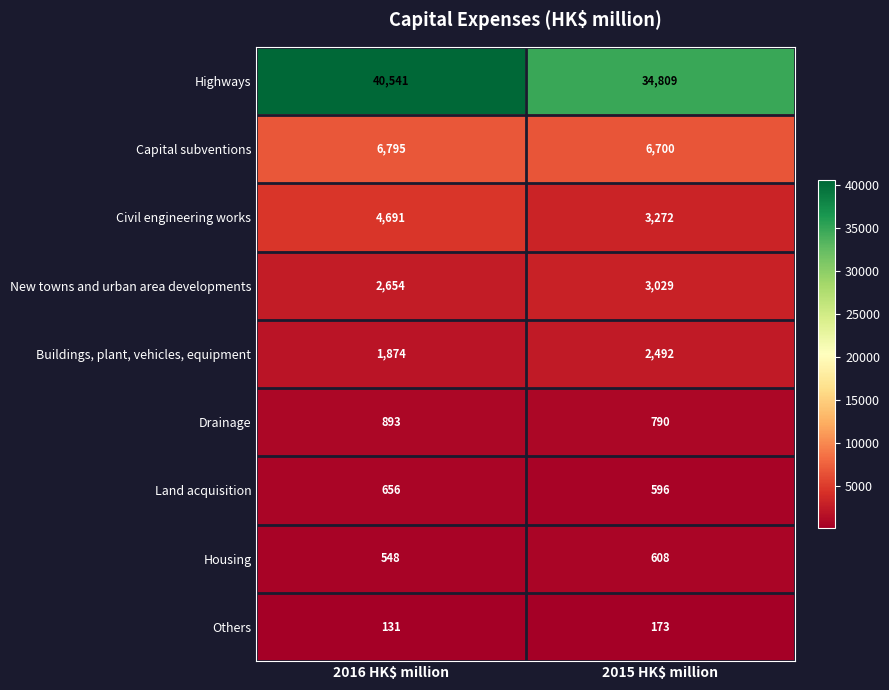

At how many categories does at least one series exceed 26534?

2